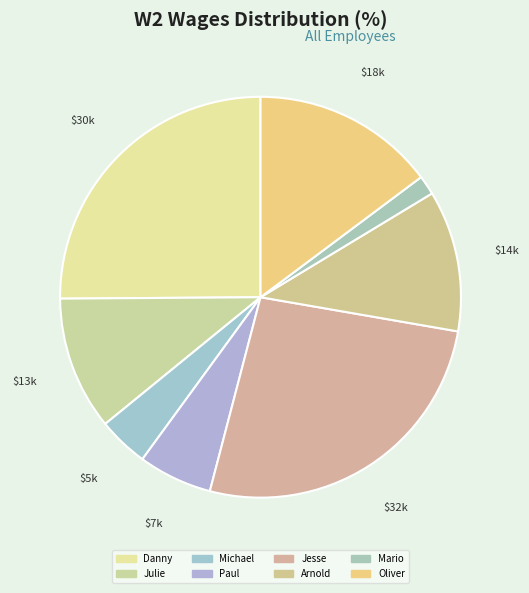

What is the change in value from Paul to Mario?

-5274.1